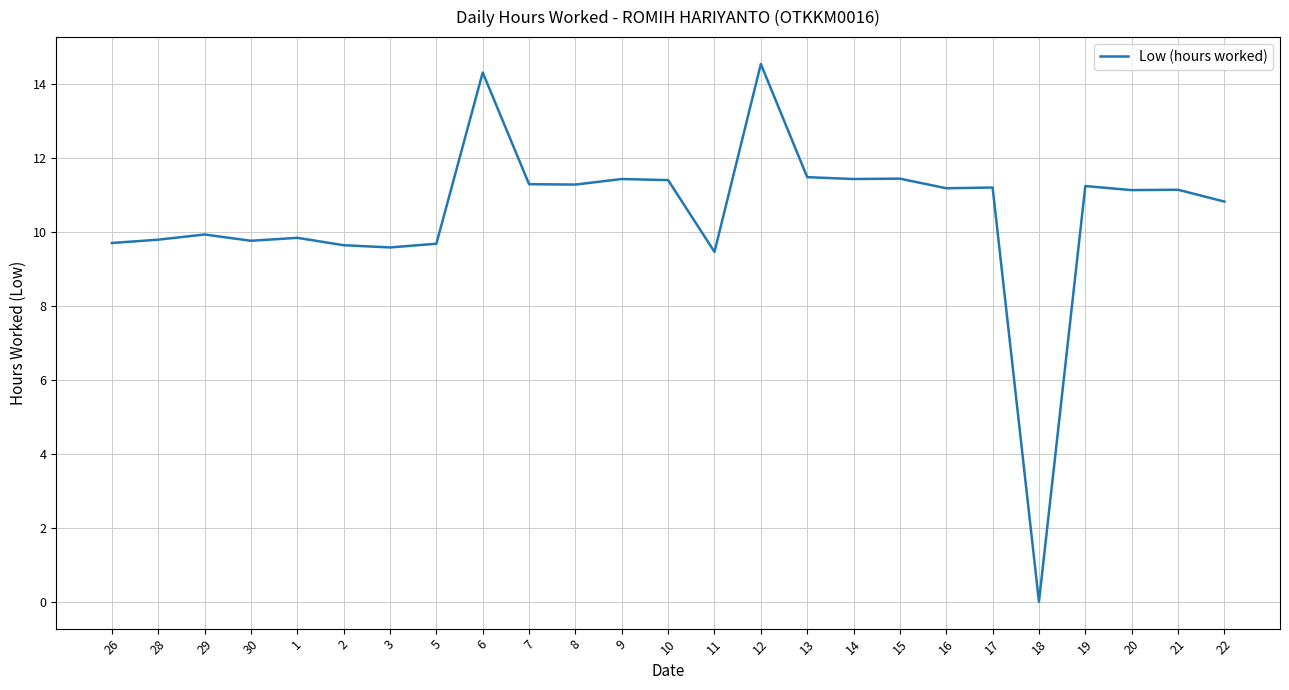

Where is the first local maximum?

29